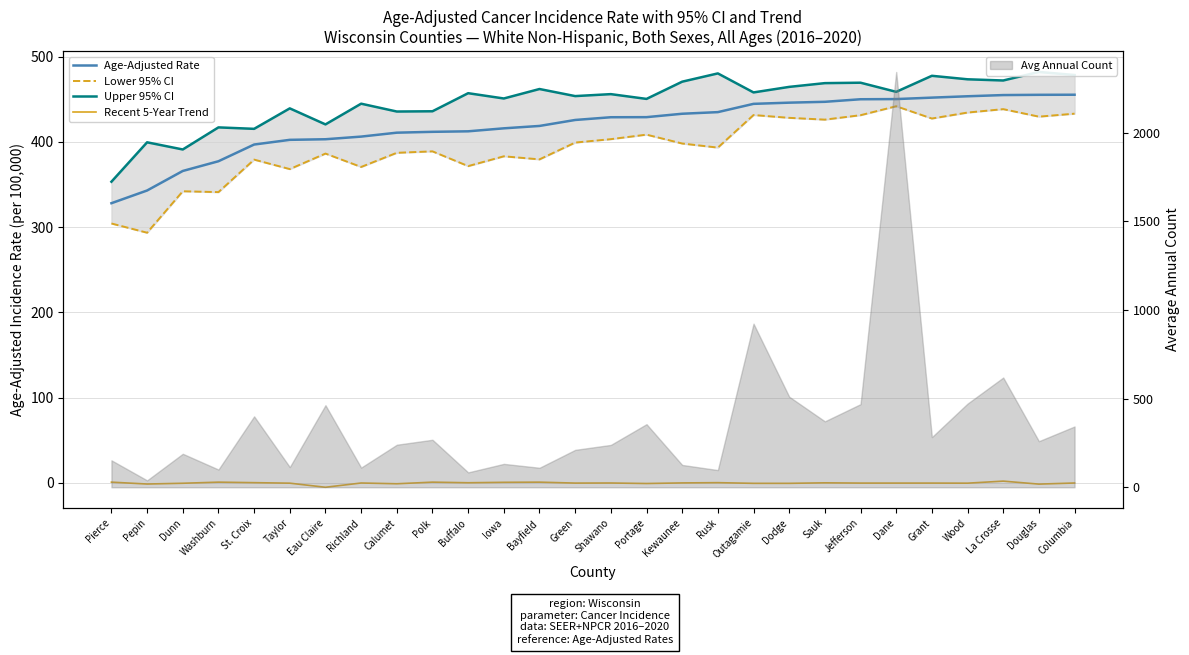

What is the difference between the Upper 95% CI values at Iowa and Pepin?

51.4